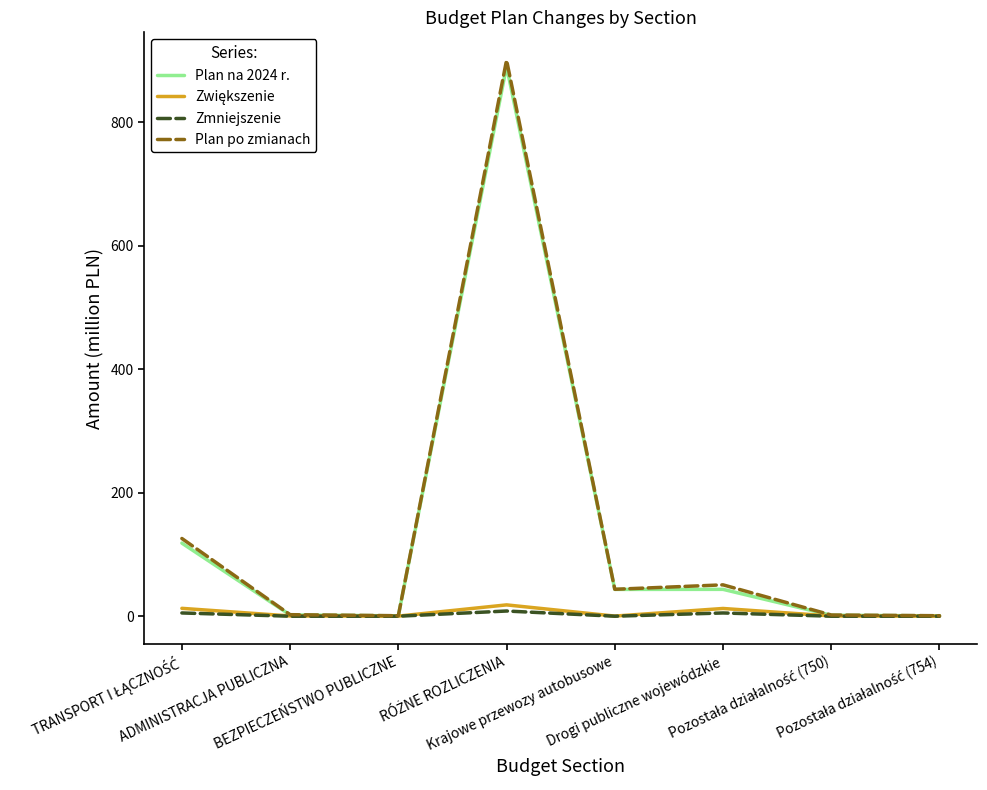

What is the maximum value shown in the chart?

900.8